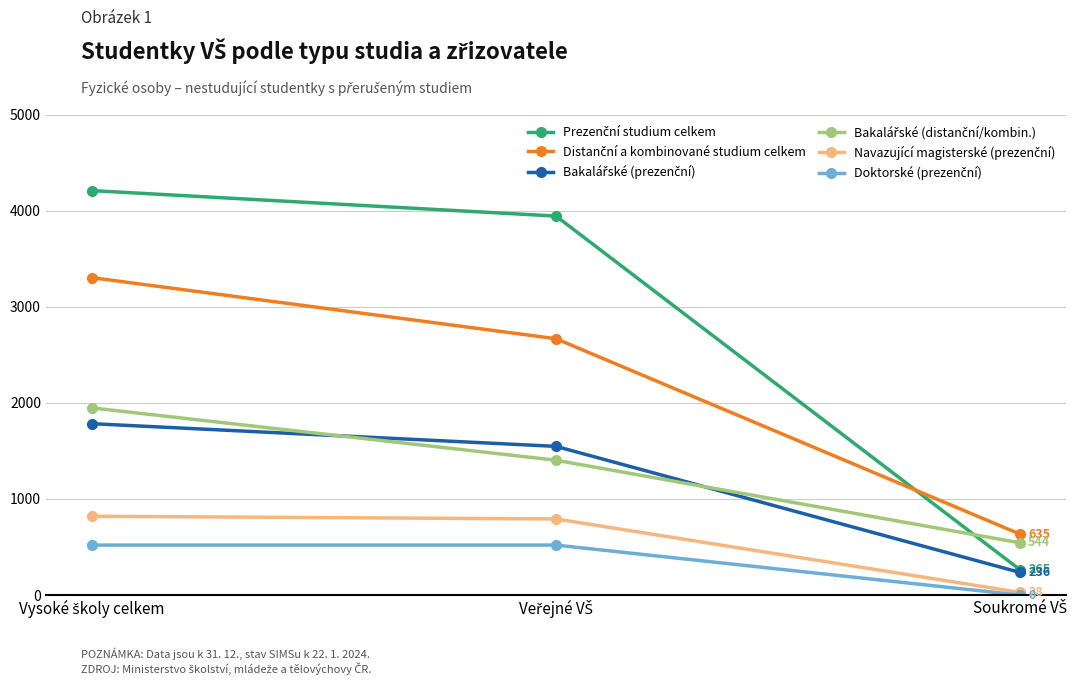

What is the maximum value shown in the chart?

4208